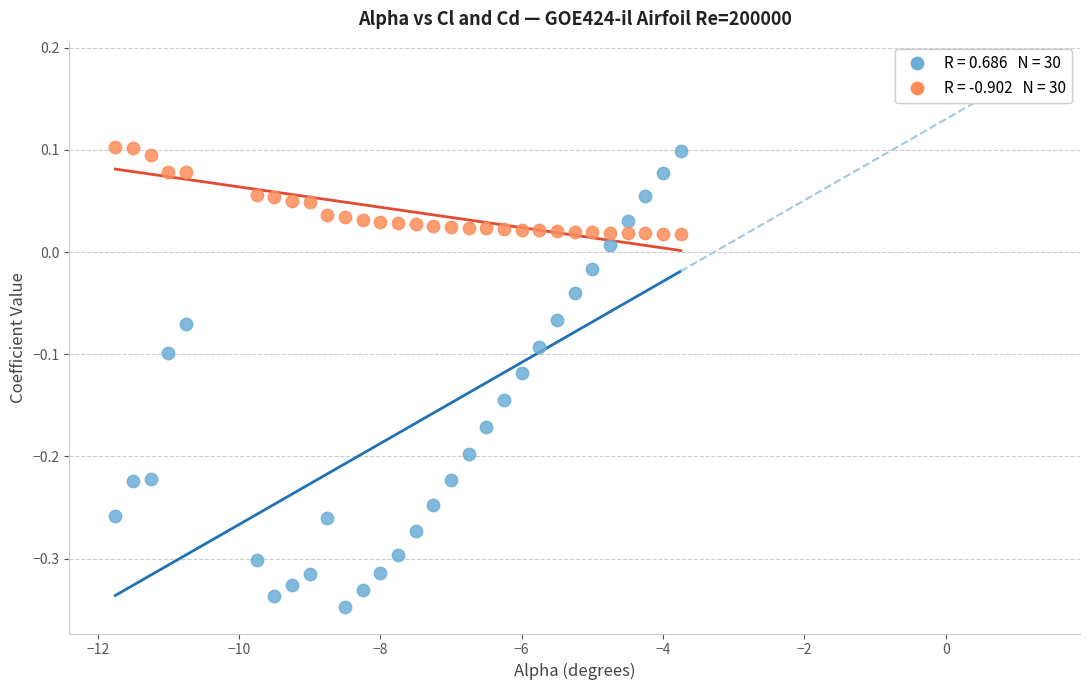

Across all data points, what is the range of Y values (max minus min)?

0.5